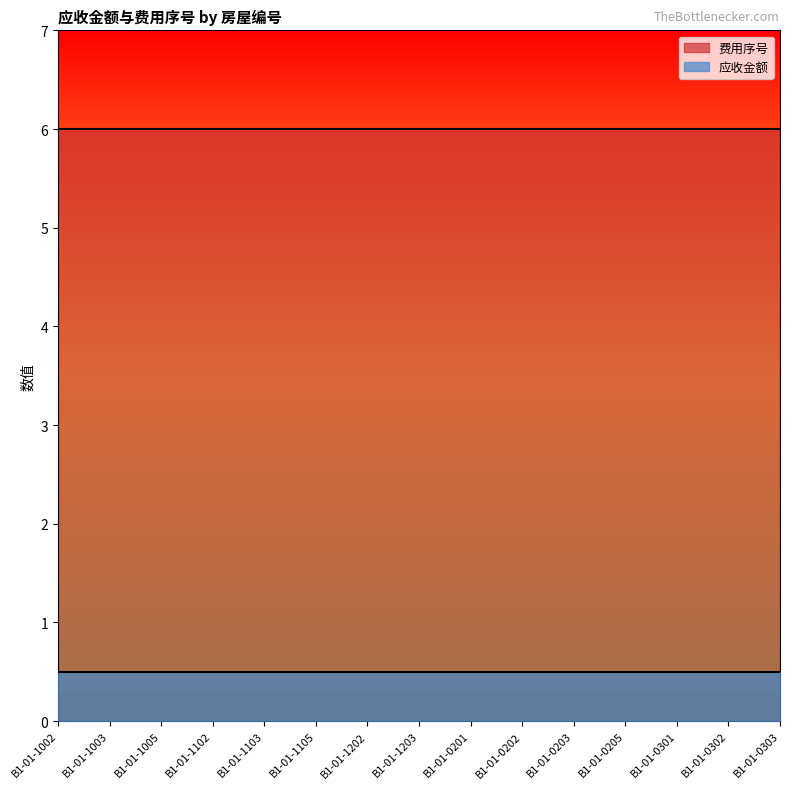

Which series has the largest total across all categories?

费用序号